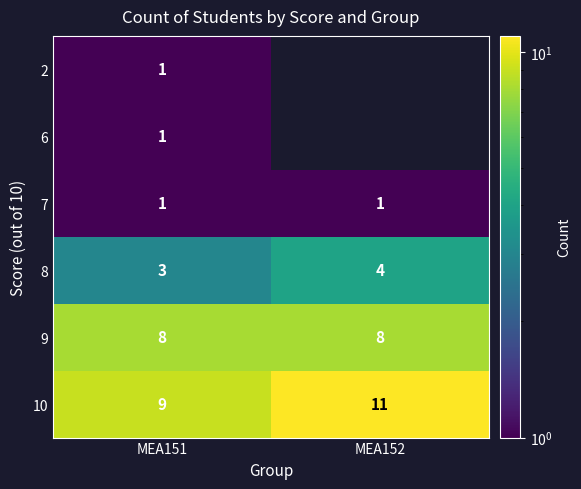

What is the difference between the highest and lowest values at МЕА151?

8